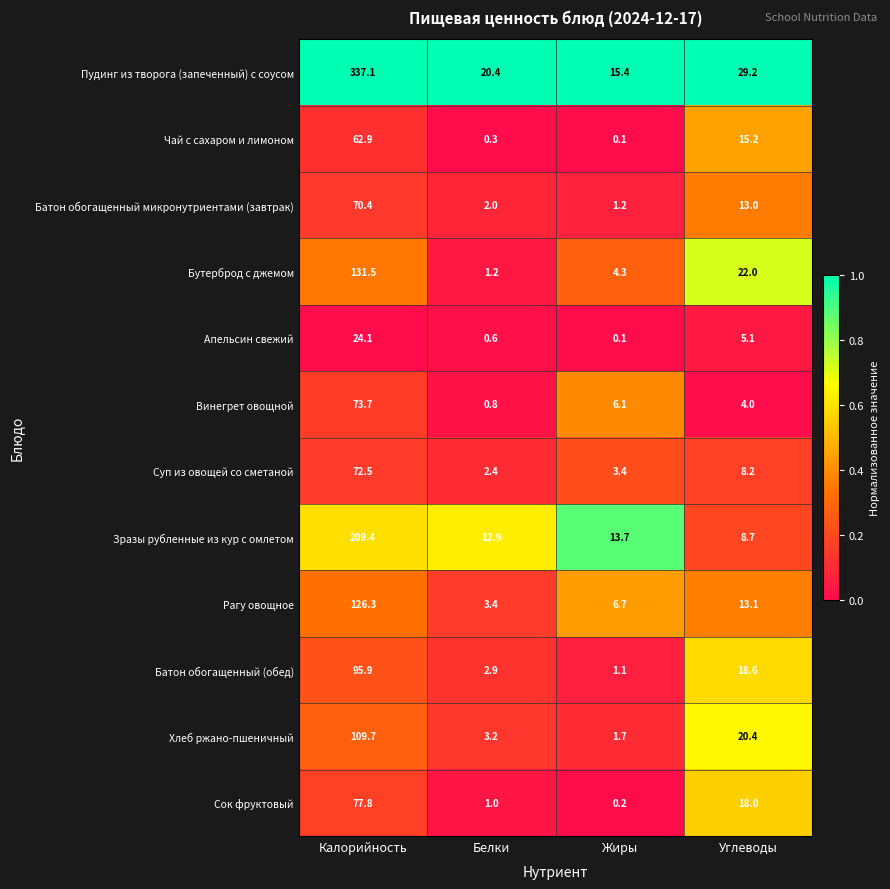

What is the total value across all series at Калорийность?

1391.3